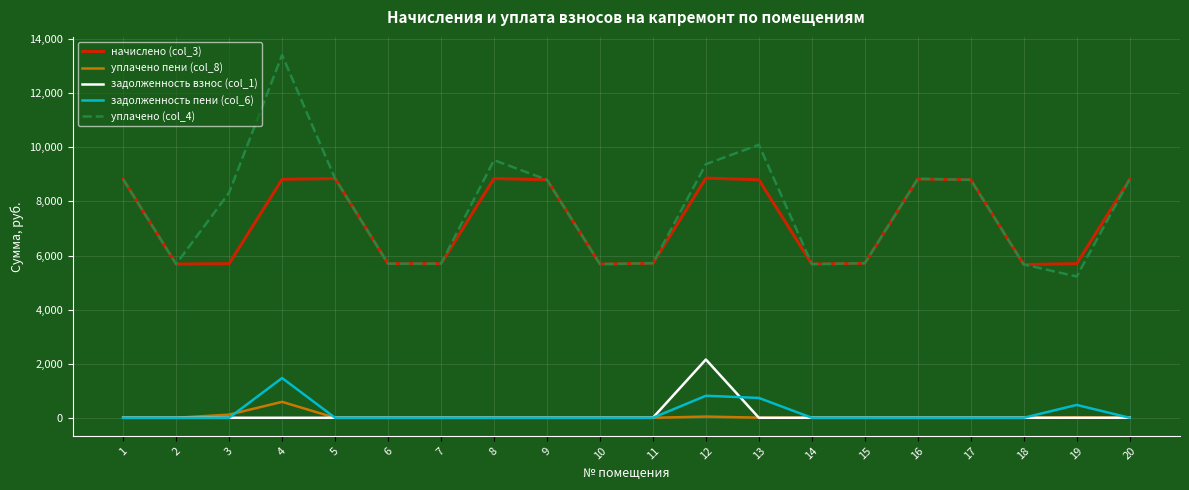

What is the greatest value displayed?

13414.1